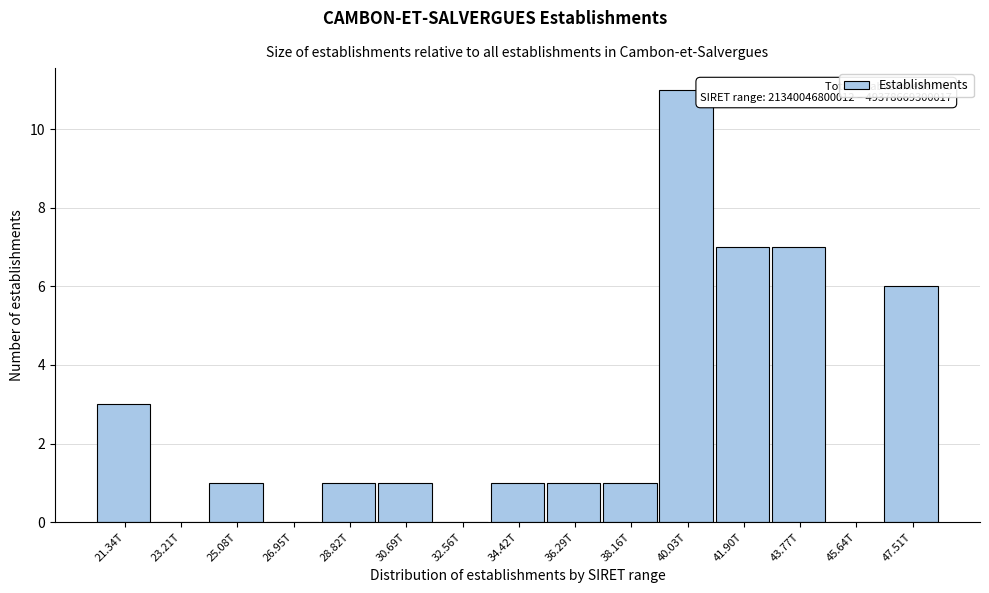

Reading right to left, what are all the values shown in this chart?

47.51T=6	45.64T=0	43.77T=7	41.90T=7	40.03T=11	38.16T=1	36.29T=1	34.42T=1	32.56T=0	30.69T=1	28.82T=1	26.95T=0	25.08T=1	23.21T=0	21.34T=3